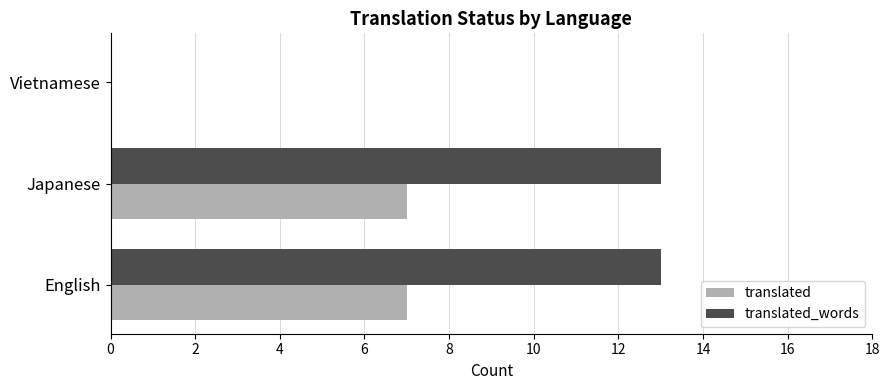

Is the value of translated at English greater than the value of translated_words at Vietnamese?

Yes